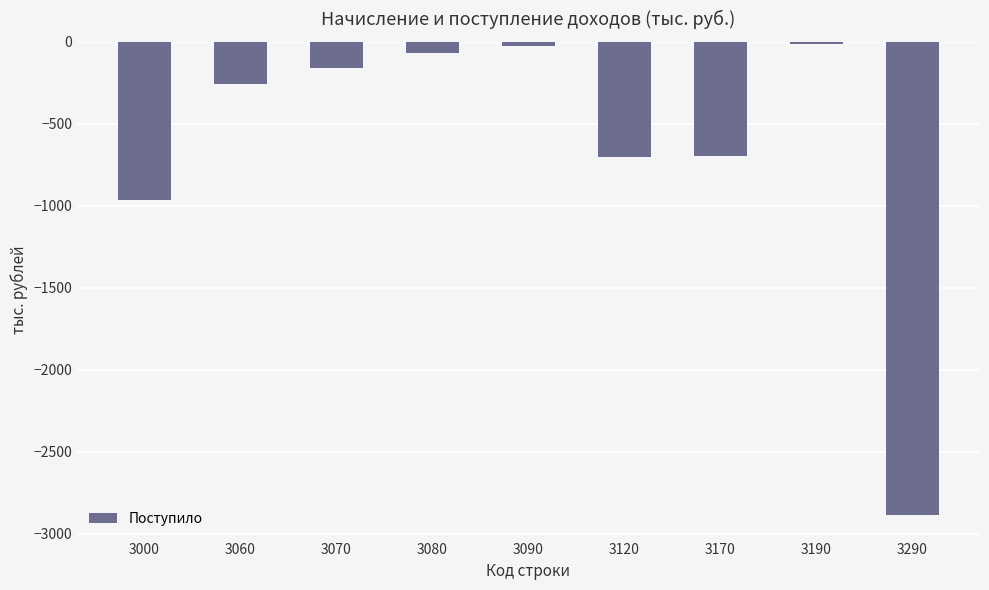

How many data points are less than -257?

4